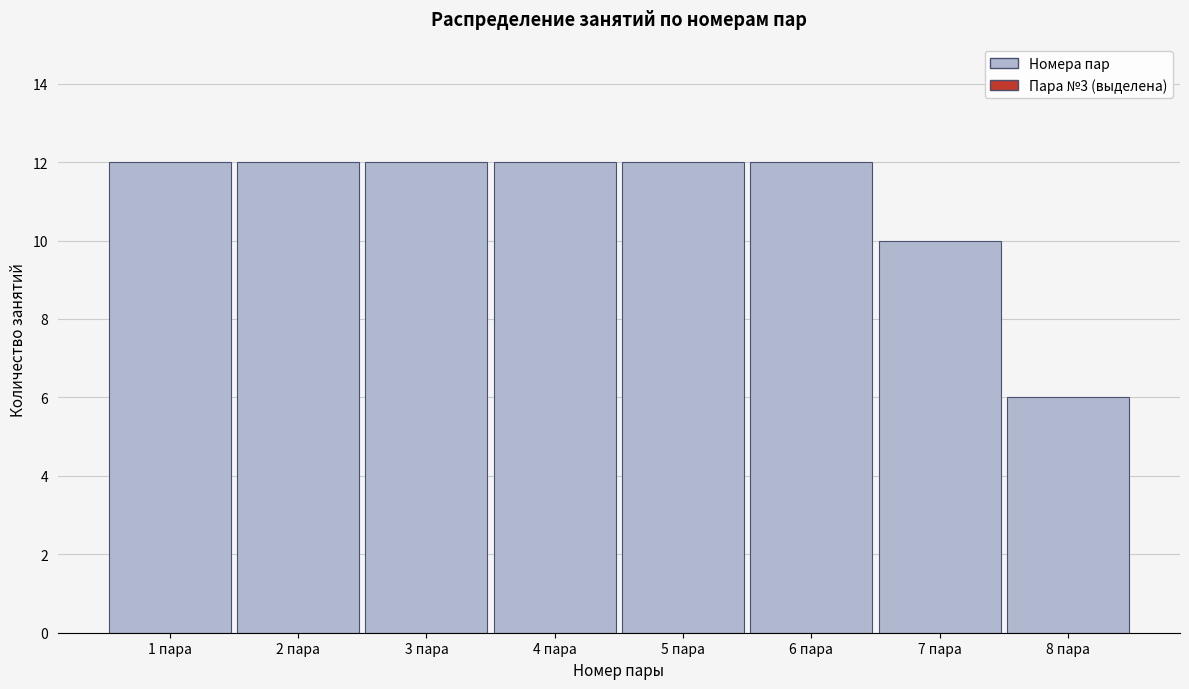

Reading left to right, list all the values displayed in this chart.

12	12	12	12	12	12	10	6